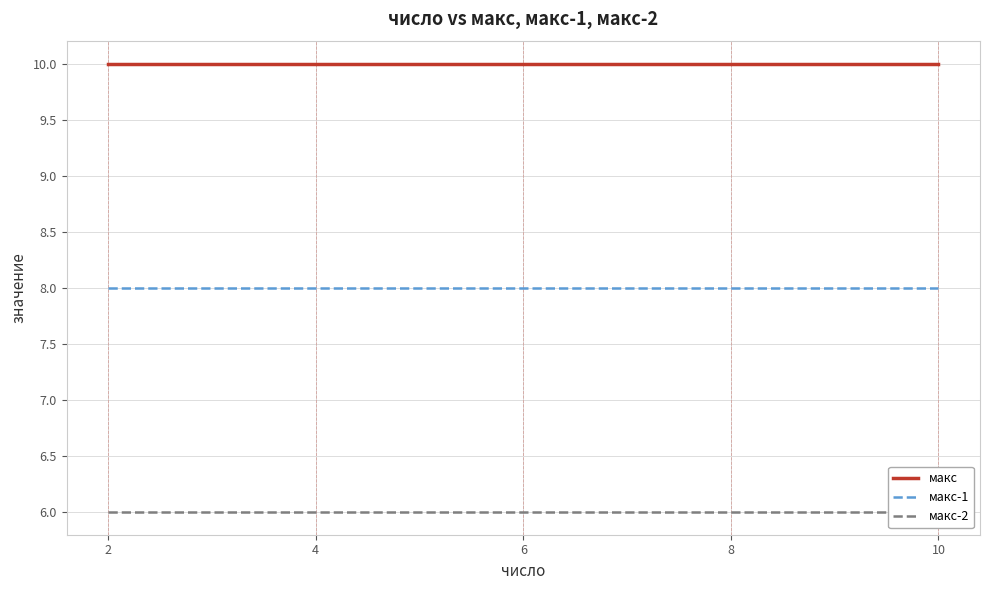

Count the number of data series in this chart.

3